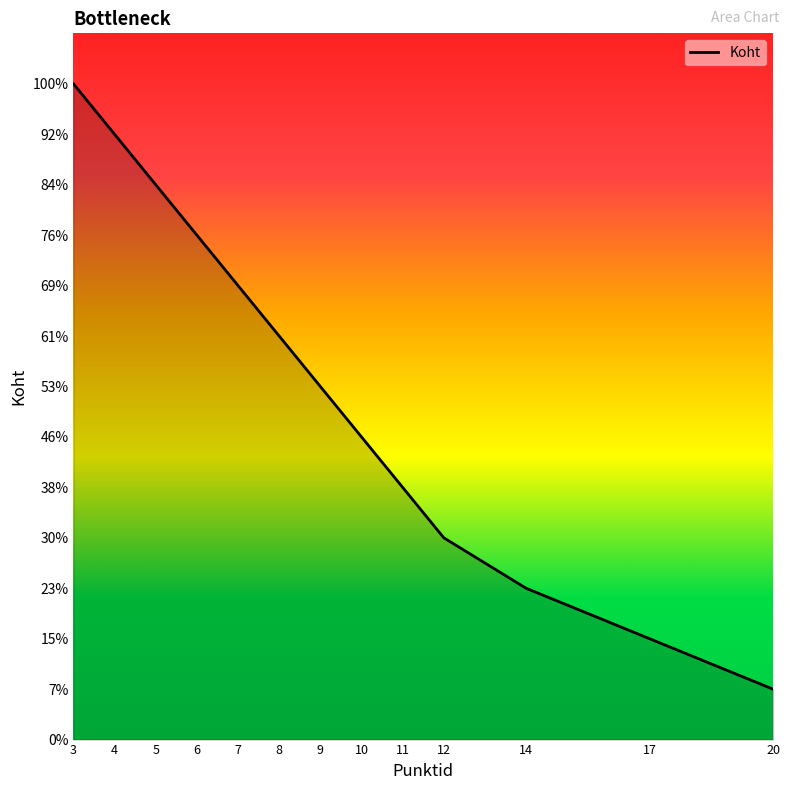

What is the ratio of the value at 10 to the value at 4?

0.5